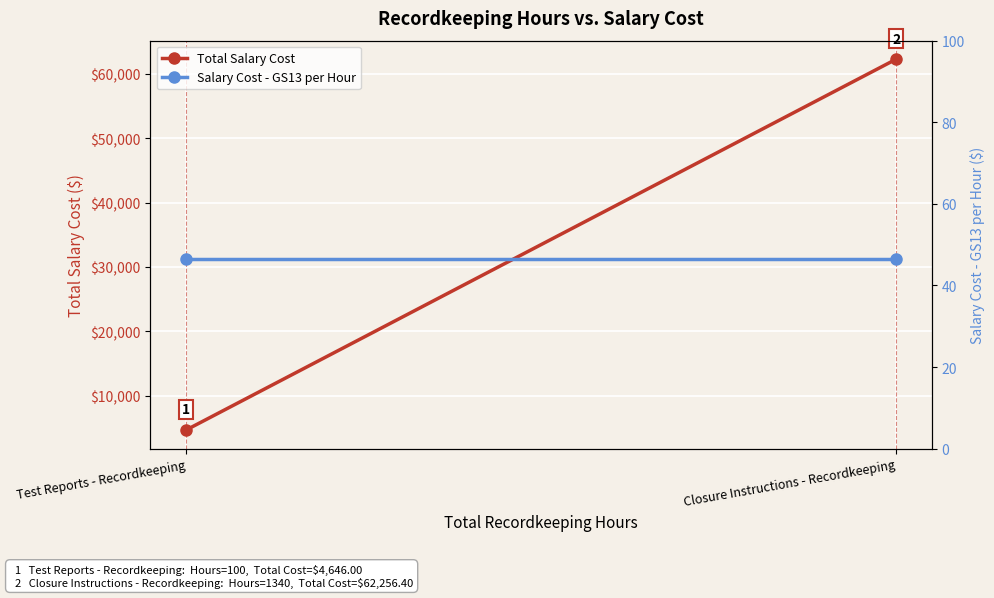

What is the label of the 2nd point from the right?

Test Reports - Recordkeeping